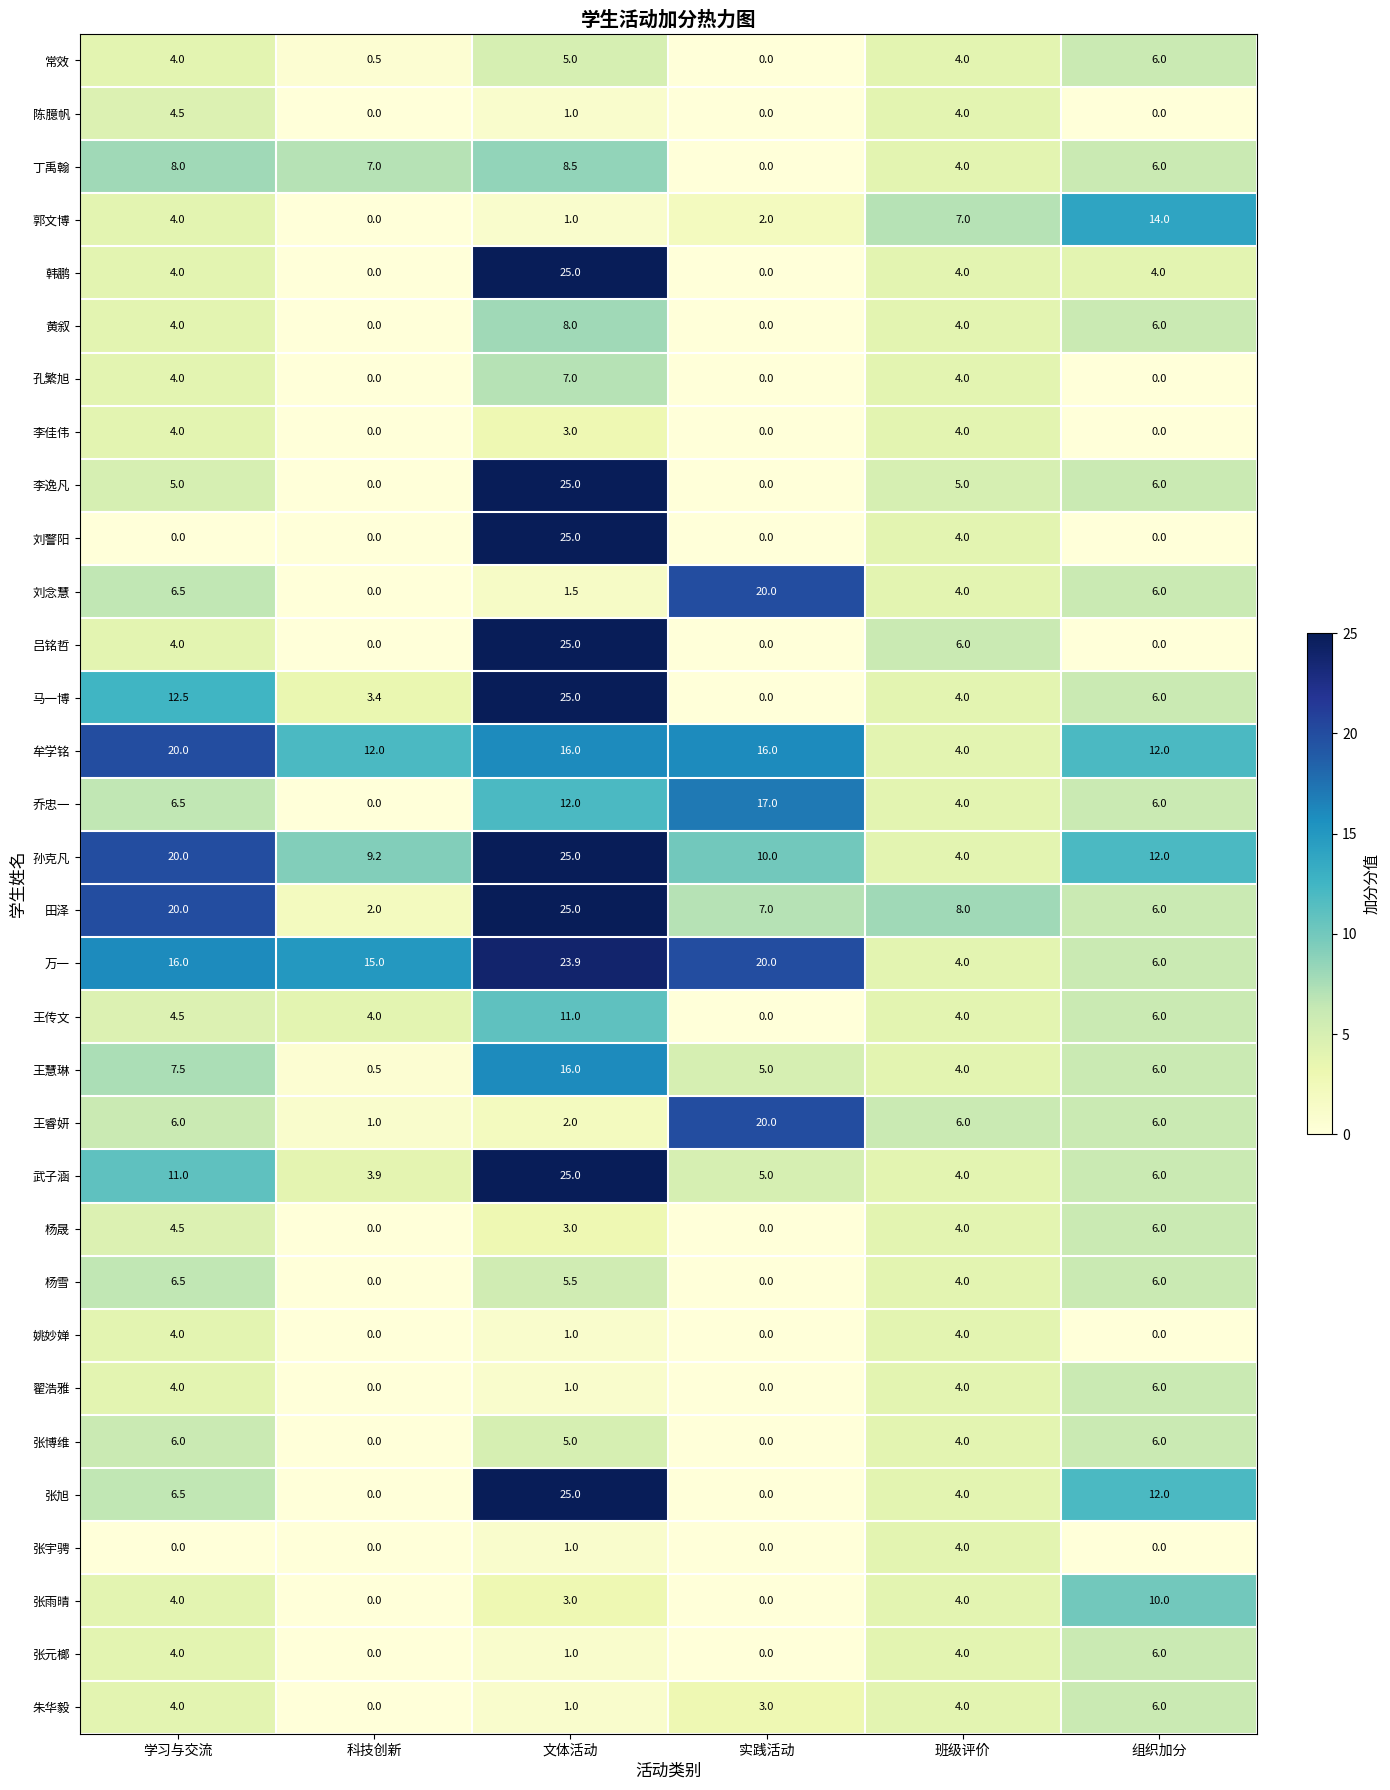

Rank the categories by 刘念慧 value from lowest to highest.

科技创新, 文体活动, 班级评价, 组织加分, 学习与交流, 实践活动